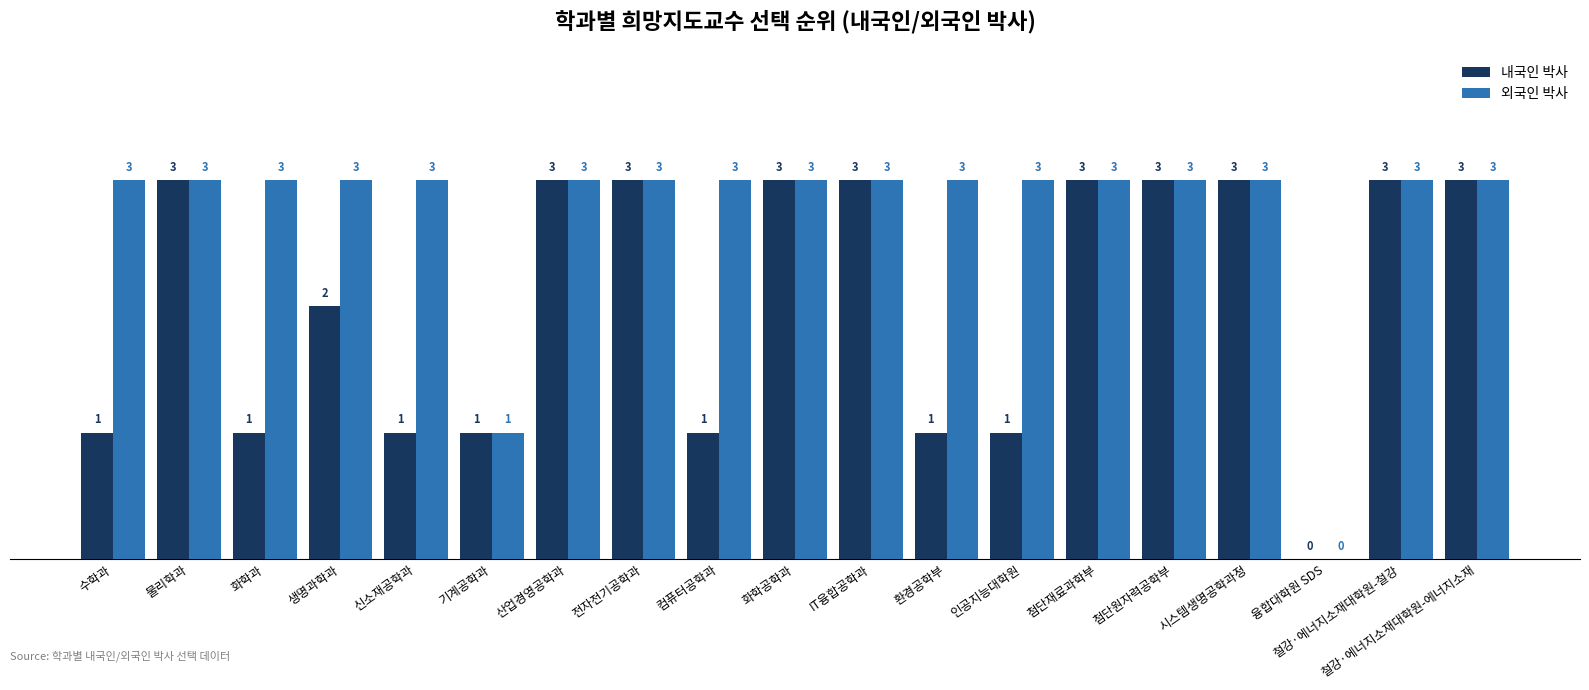

What is the sum of all 외국인 박사 values?

52